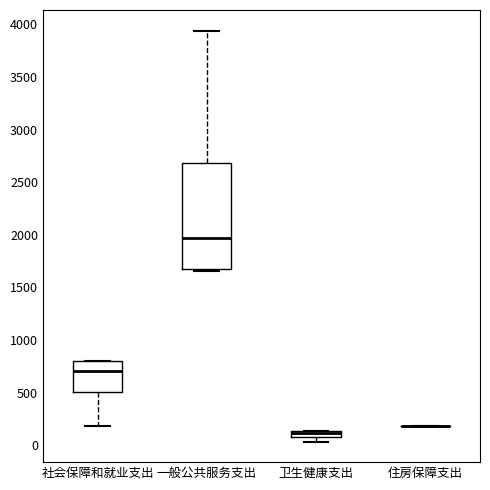

Comparing the boxes themselves (not the whiskers), which one is the tallest?

一般公共服务支出